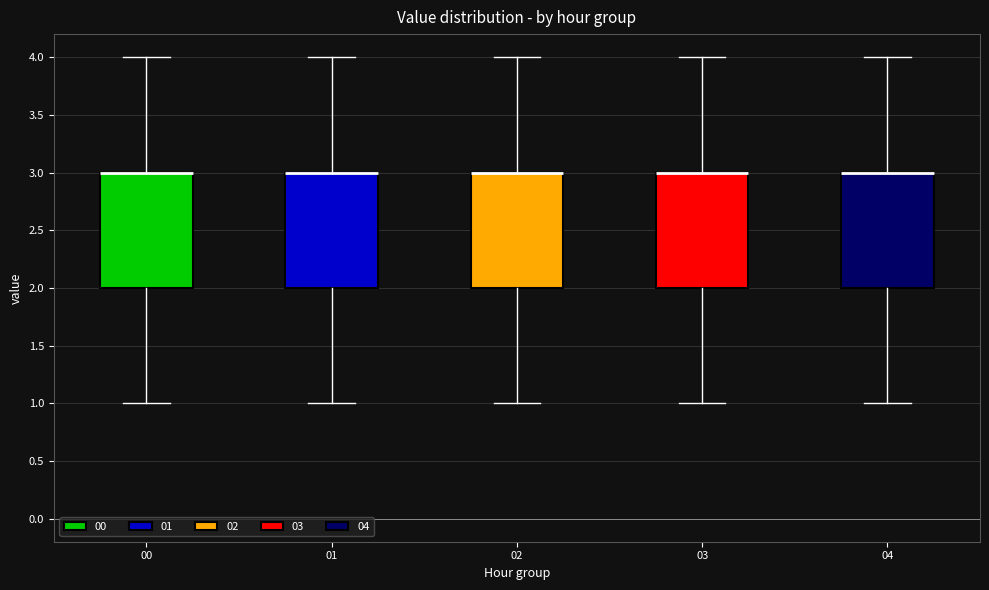

Reading left to right, read every box against the y-axis: the position of its median line, the range the box covers, and the ends of its whiskers. The values are not printed on the chart, so give them approximately, as read against the axis.

00: median 3 (drawn on the box's upper edge), box 2 to 3, whiskers 1 to 4
01: median 3 (drawn on the box's upper edge), box 2 to 3, whiskers 1 to 4
02: median 3 (drawn on the box's upper edge), box 2 to 3, whiskers 1 to 4
03: median 3 (drawn on the box's upper edge), box 2 to 3, whiskers 1 to 4
04: median 3 (drawn on the box's upper edge), box 2 to 3, whiskers 1 to 4